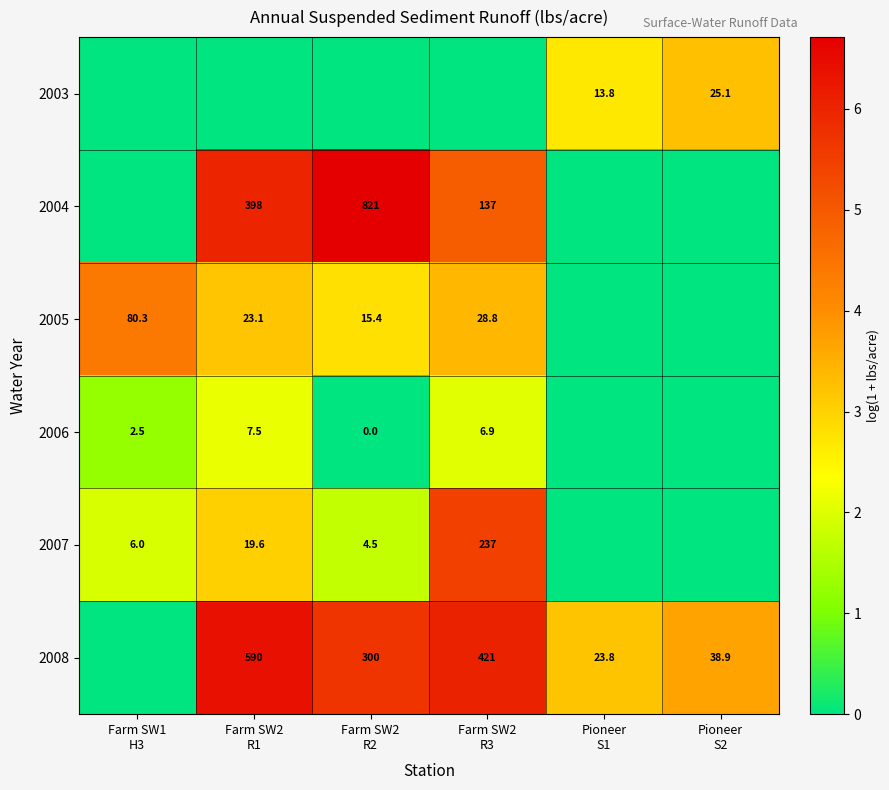

At how many categories does at least one series exceed 0?

6